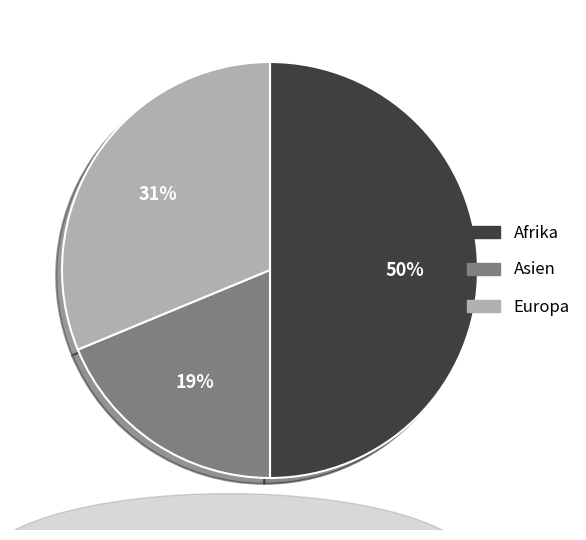

To the nearest percent, what is the average slice percentage?

33%